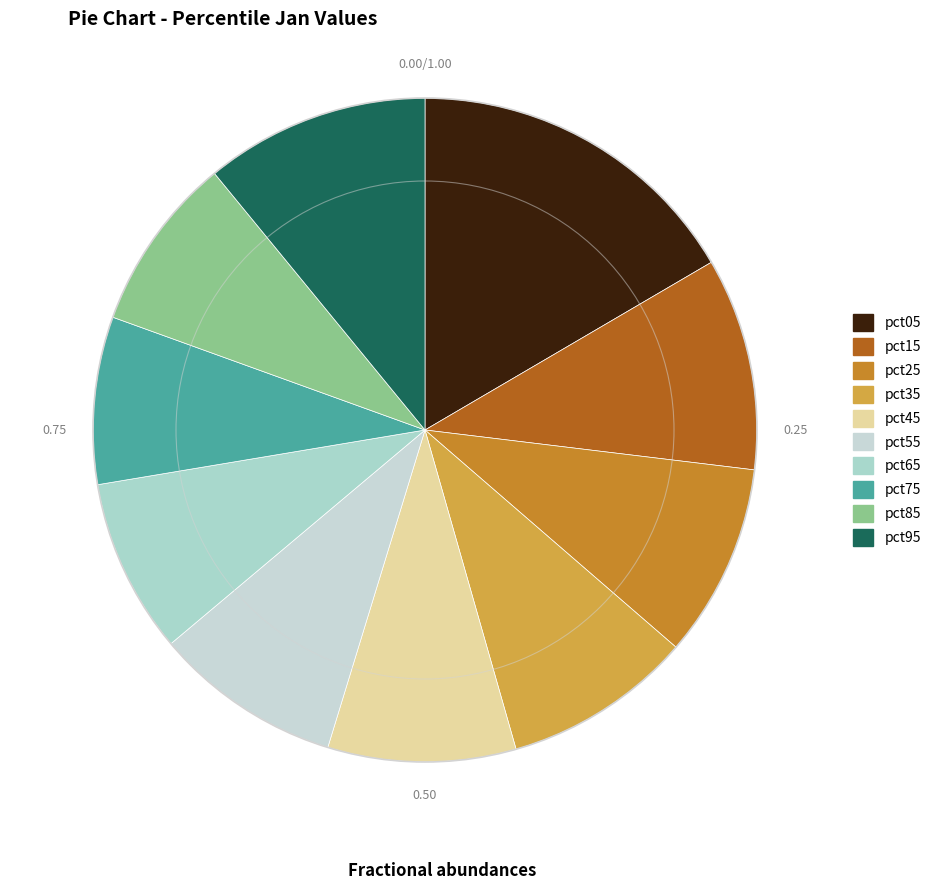

How many segments does this pie chart have?

10